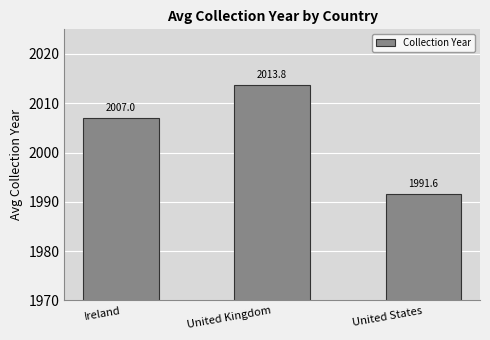

Is it true that the value at United Kingdom is 2013.8?

True